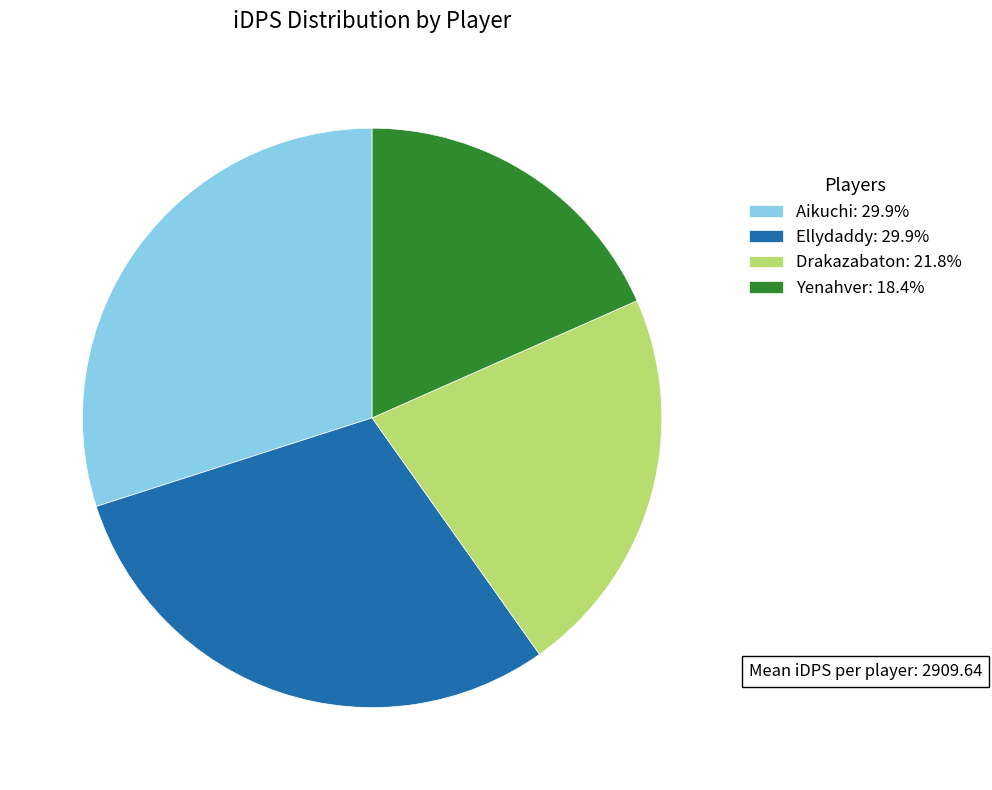

How many segments does this pie chart have?

4